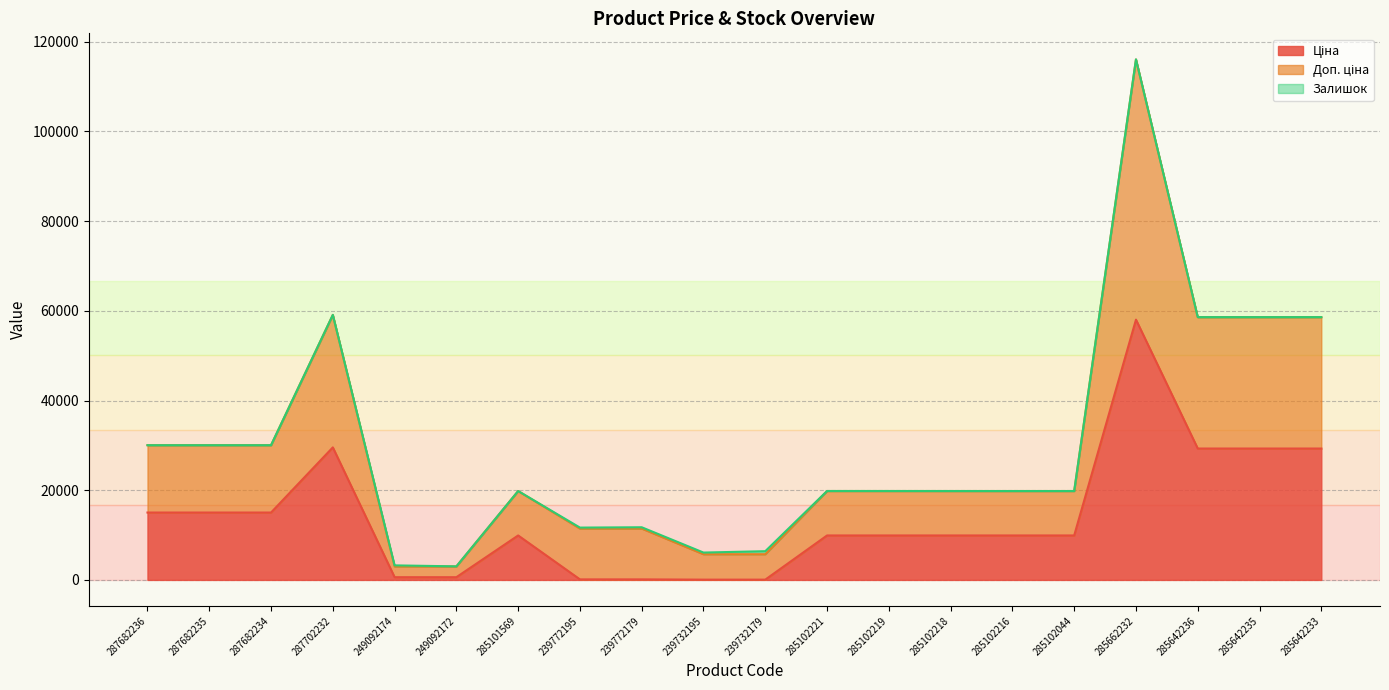

What is the total value across all series at 285101569?

19817.0